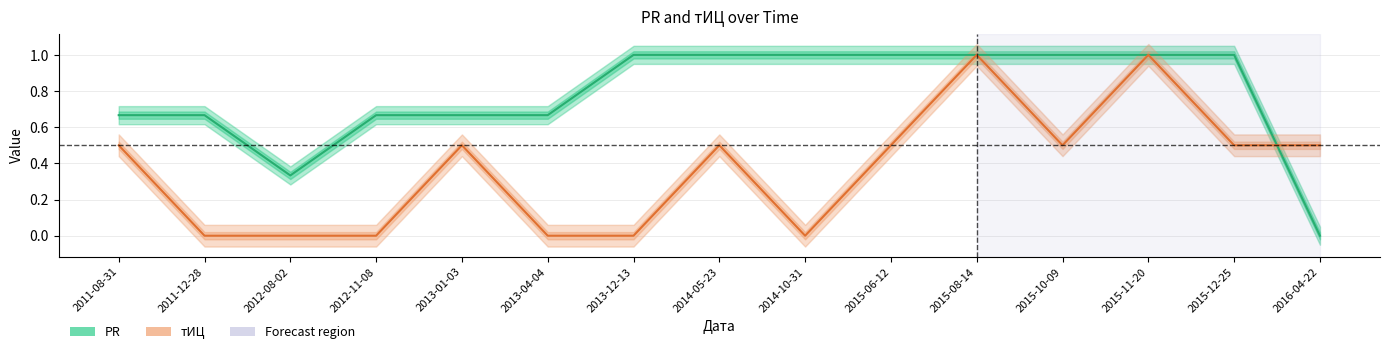

How many PR values are between 0 and 1?

15